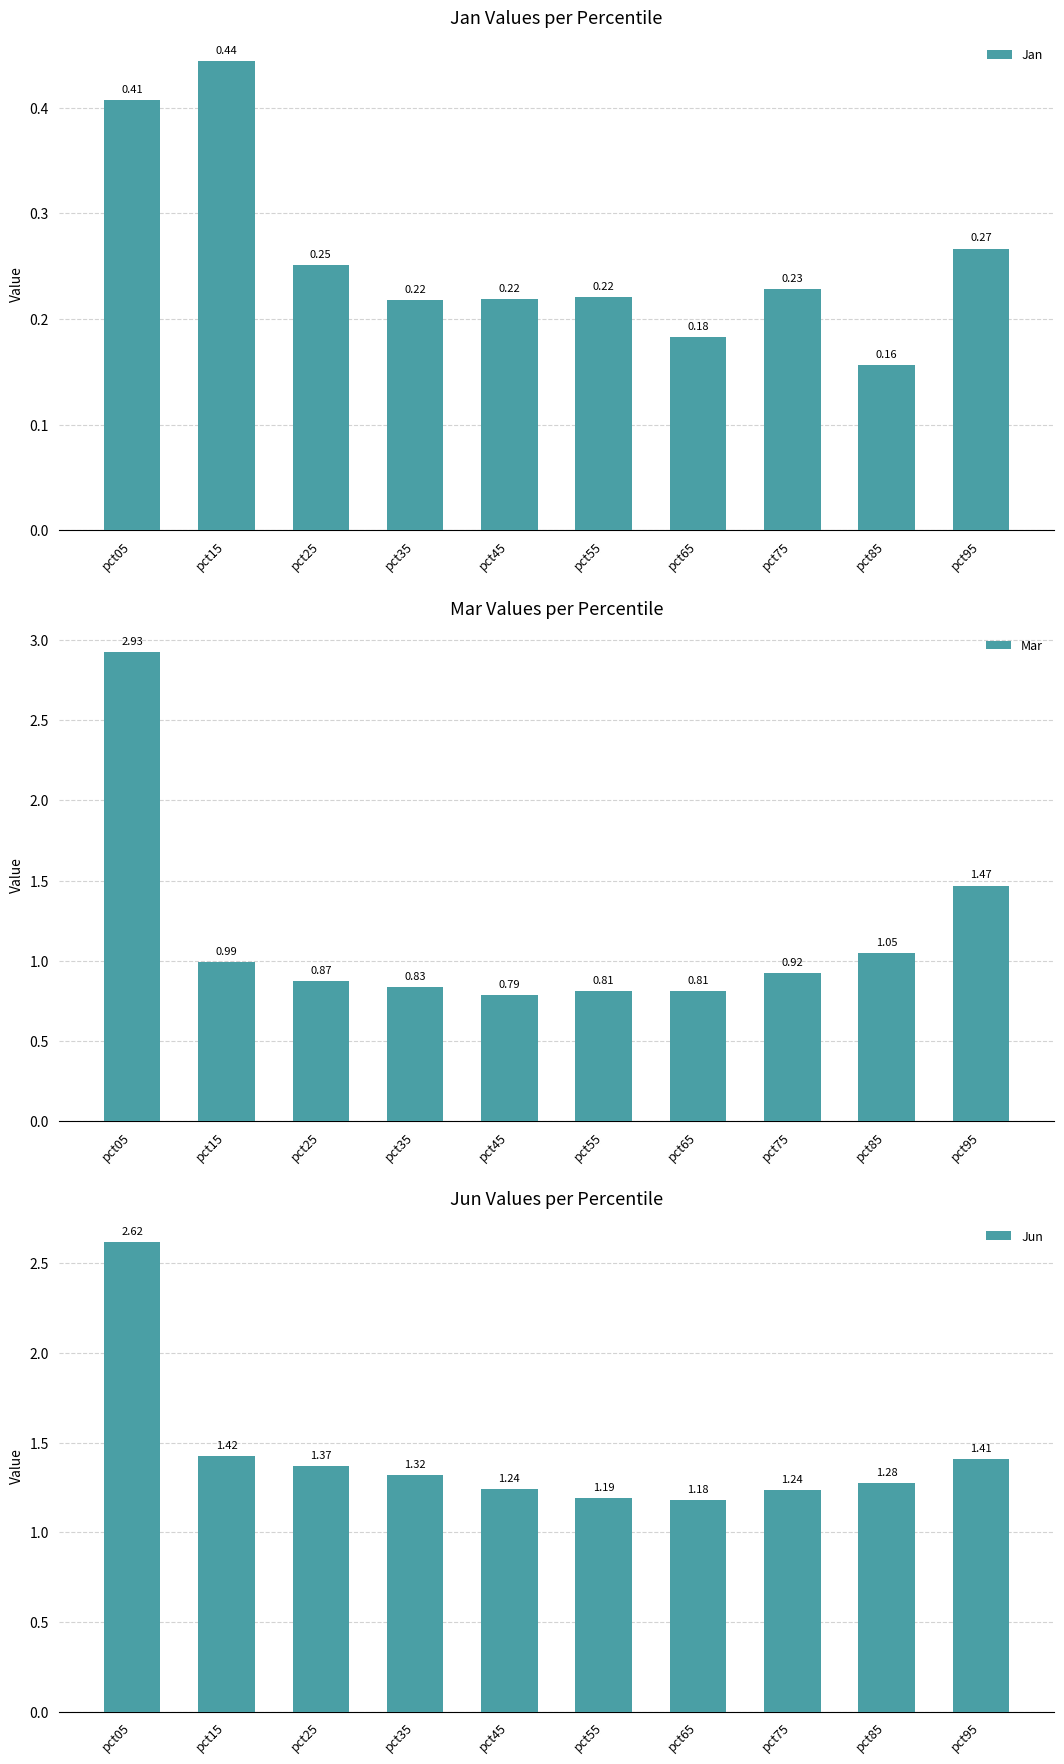

What is the average value of the Jan series?

0.3